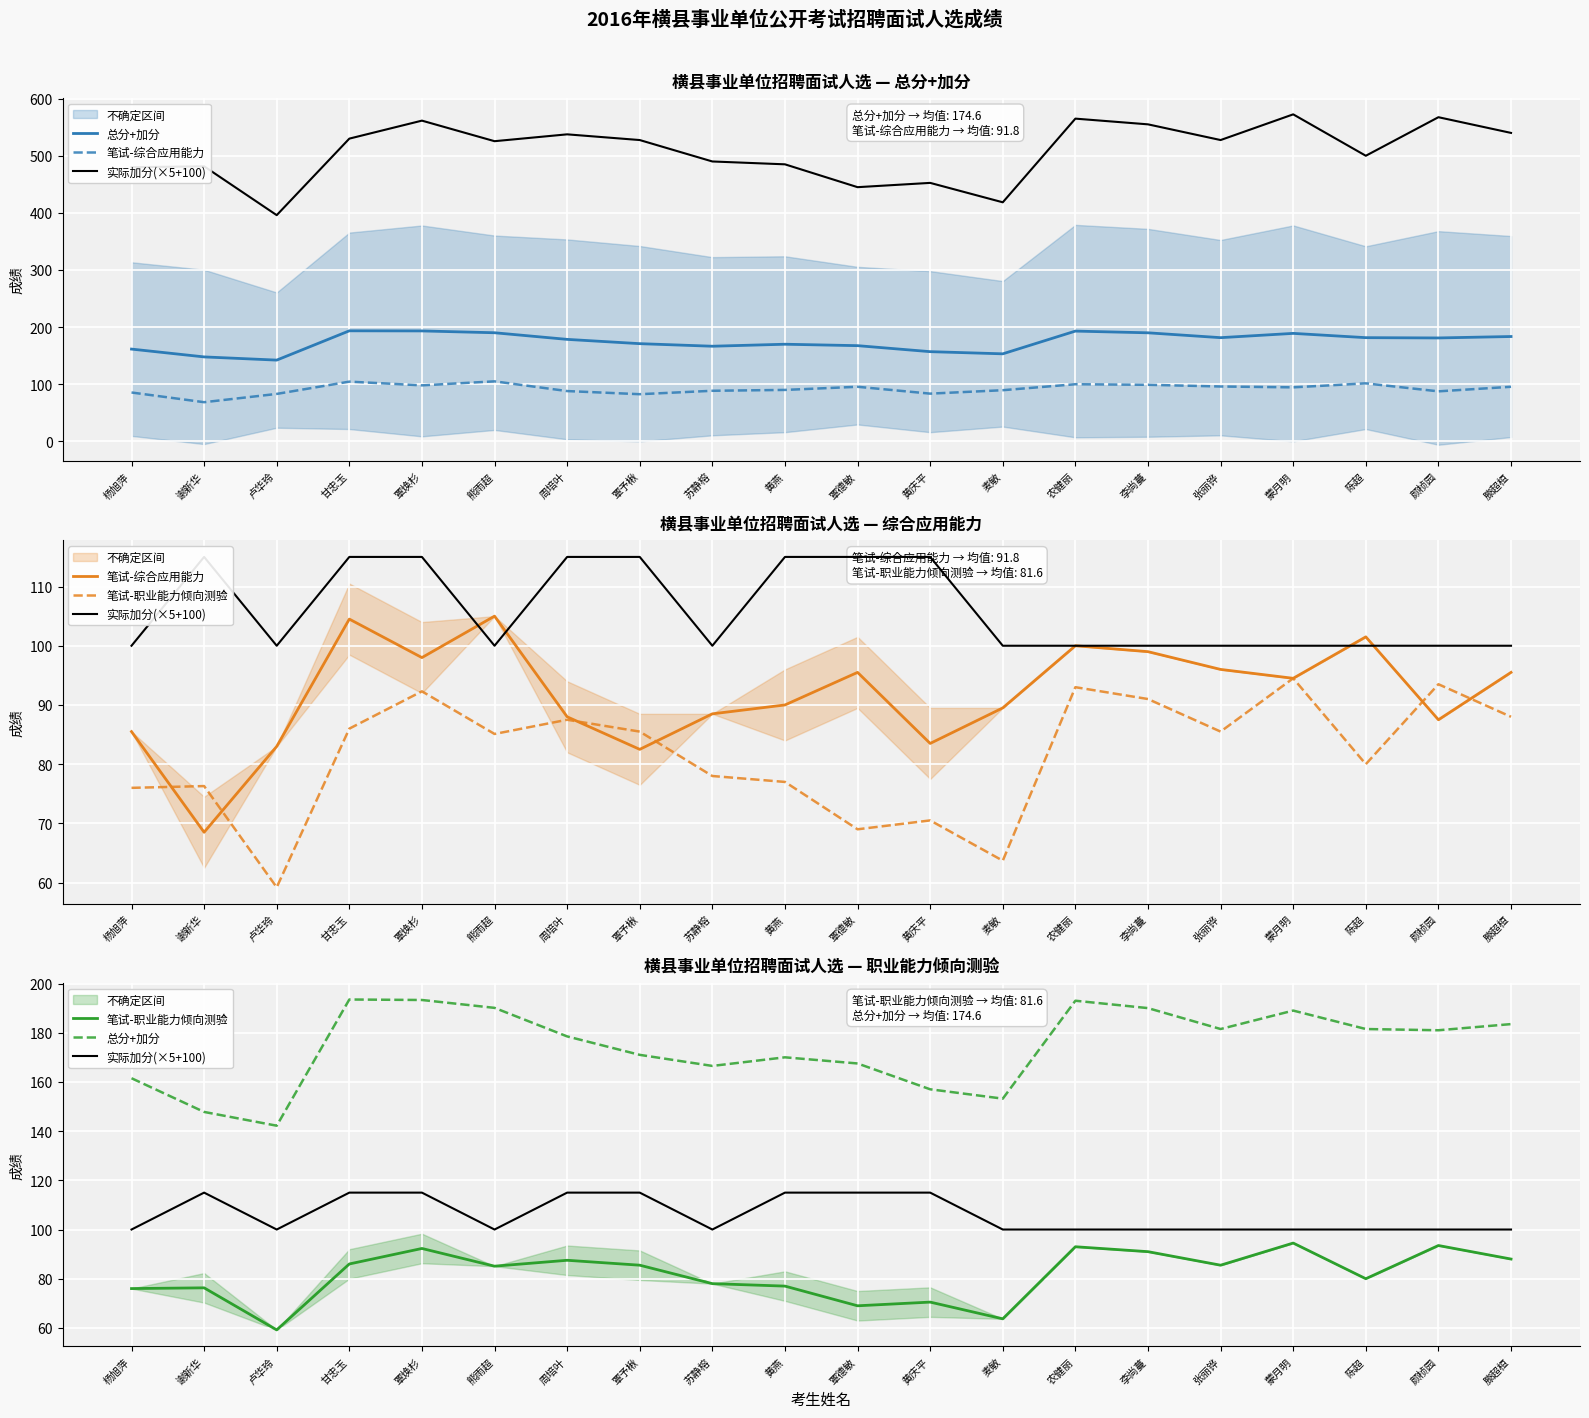

What is the total value across all series at 蒙月明?

478.0